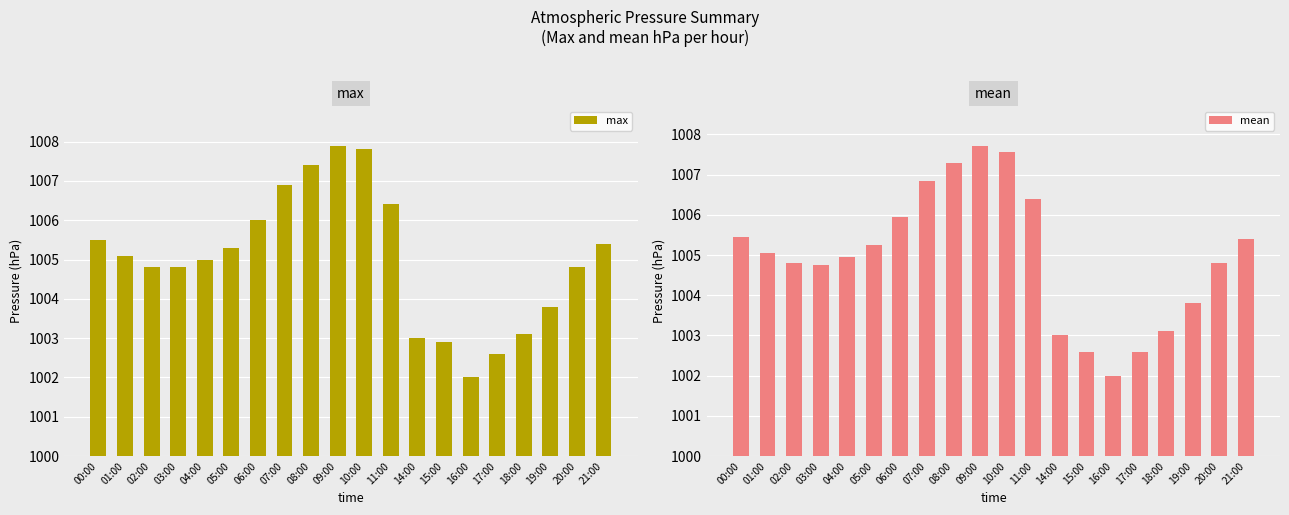

At which category does the chart reach its minimum across all series?

16:00